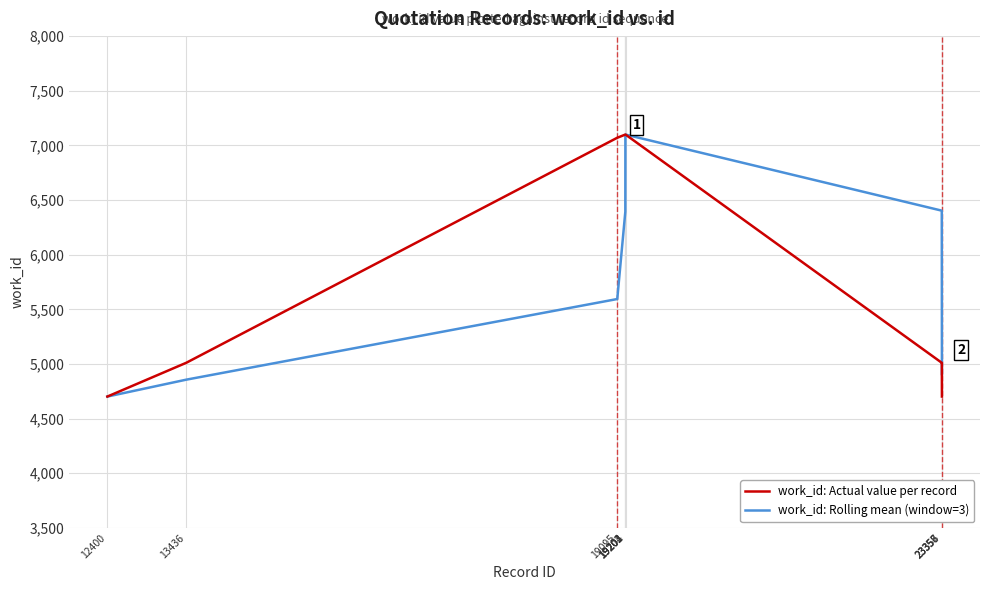

What is the lowest value of the work_id: Actual value per record series?

4702.0